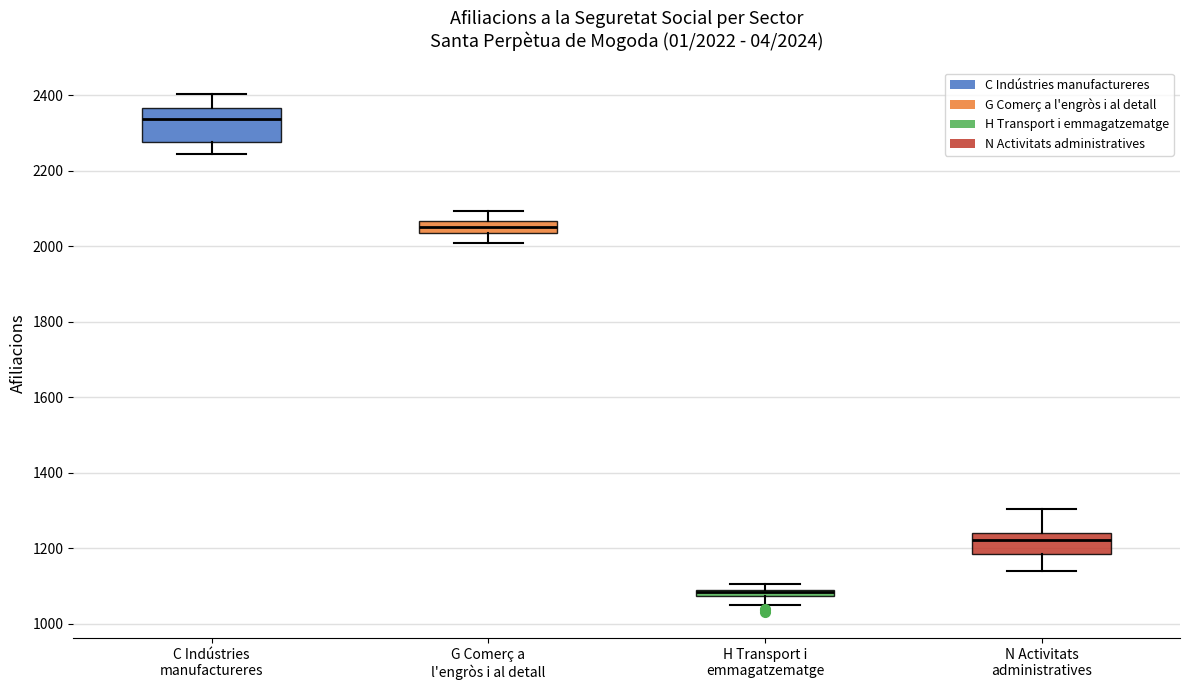

Which box is the tallest, from its lower edge to its upper edge?

C Indústries manufactureres